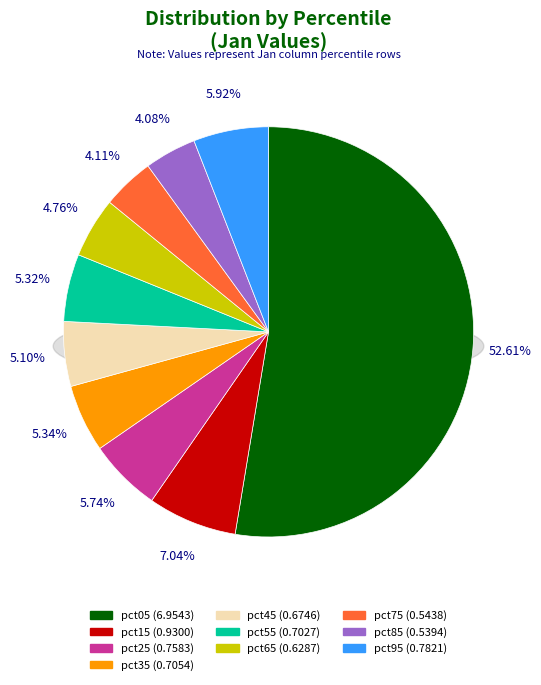

Rank the categories by value from lowest to highest.

pct85, pct75, pct65, pct45, pct55, pct35, pct25, pct95, pct15, pct05